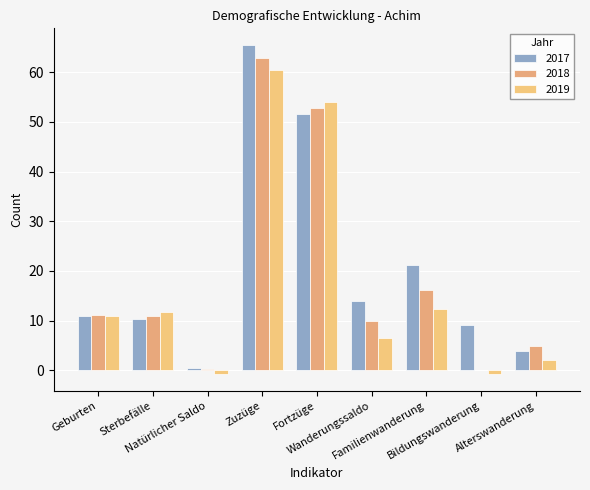

Are the bars grouped side by side (vs. stacked)?

Yes